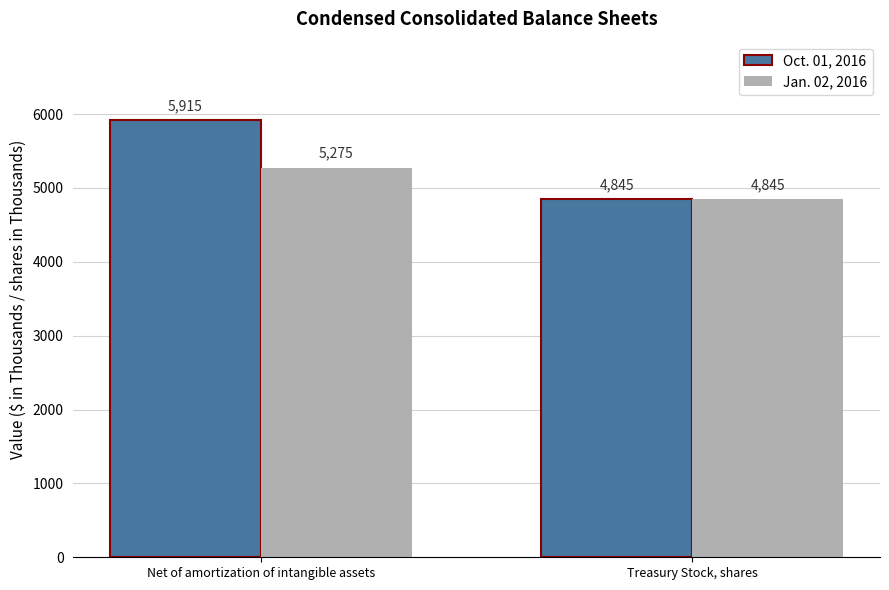

Which series has the largest total across all categories?

Oct. 01, 2016